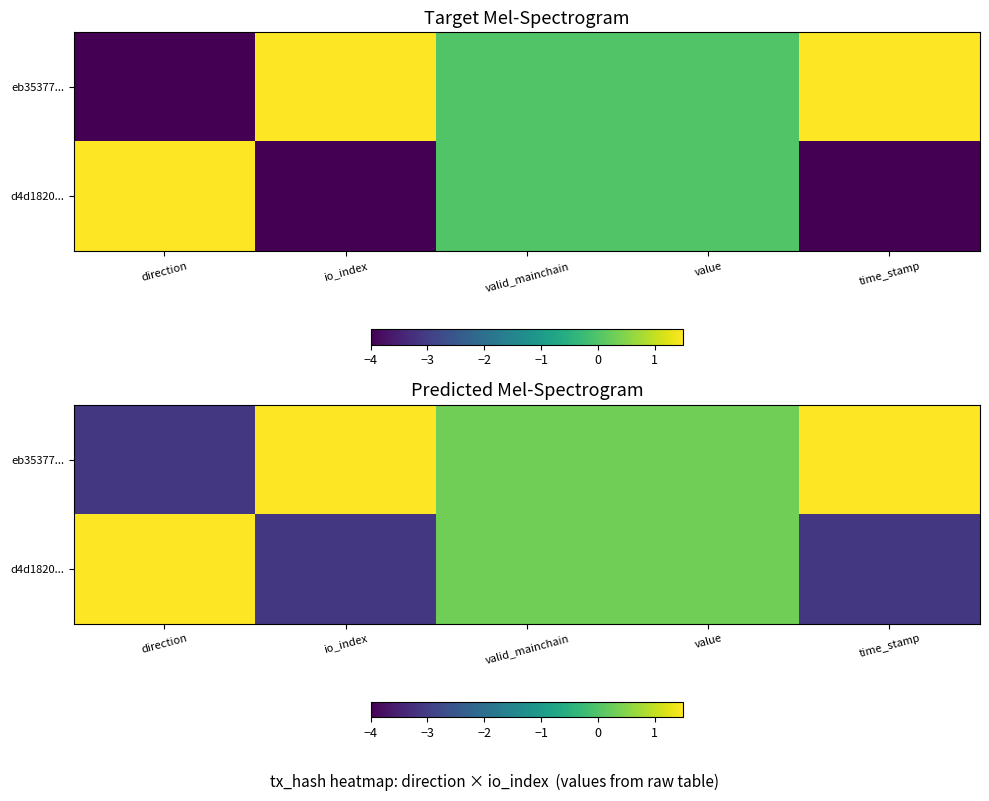

Rank the series at io_index from highest to lowest value.

eb35377..., d4d1820...